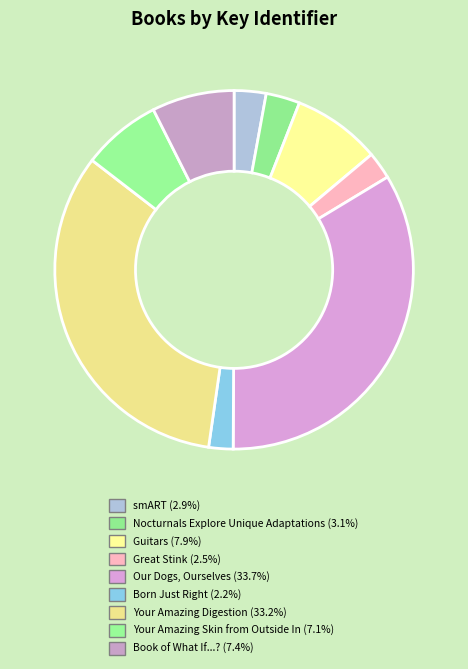

Rank the categories by value from highest to lowest.

Our Dogs, Ourselves, Your Amazing Digestion, Guitars, Book of What If...?, Your Amazing Skin from Outside In, Nocturnals Explore Unique Adaptations, smART, Great Stink, Born Just Right